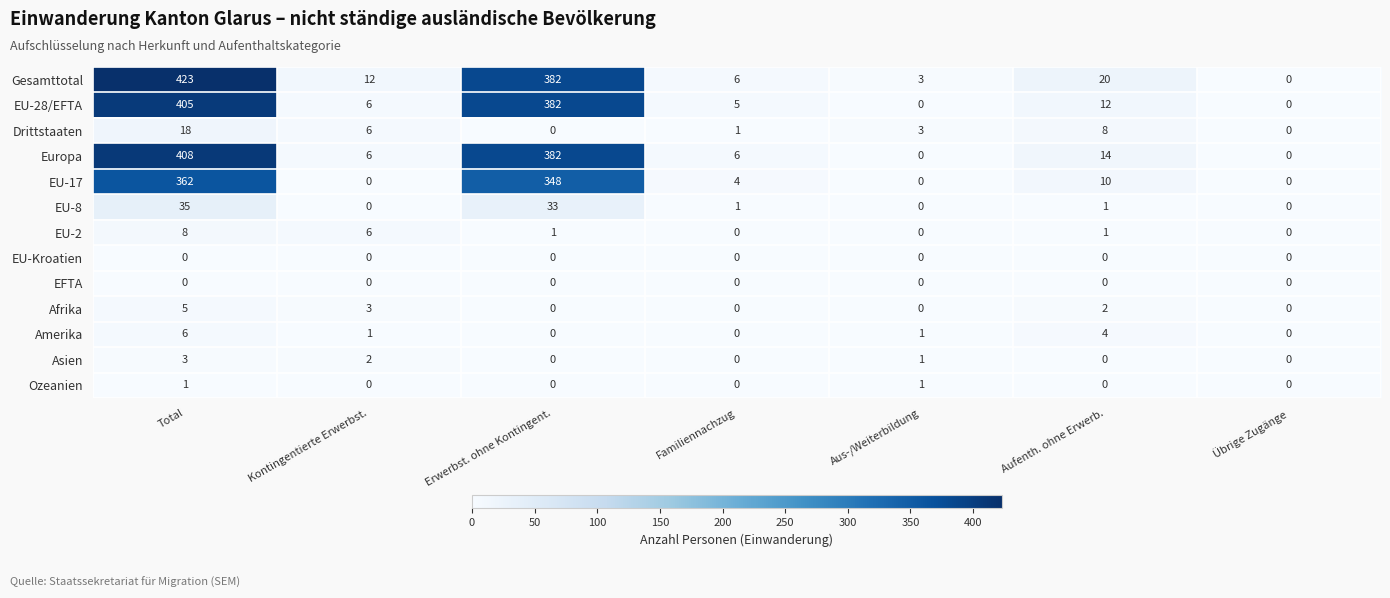

What is the maximum value shown in the chart?

423